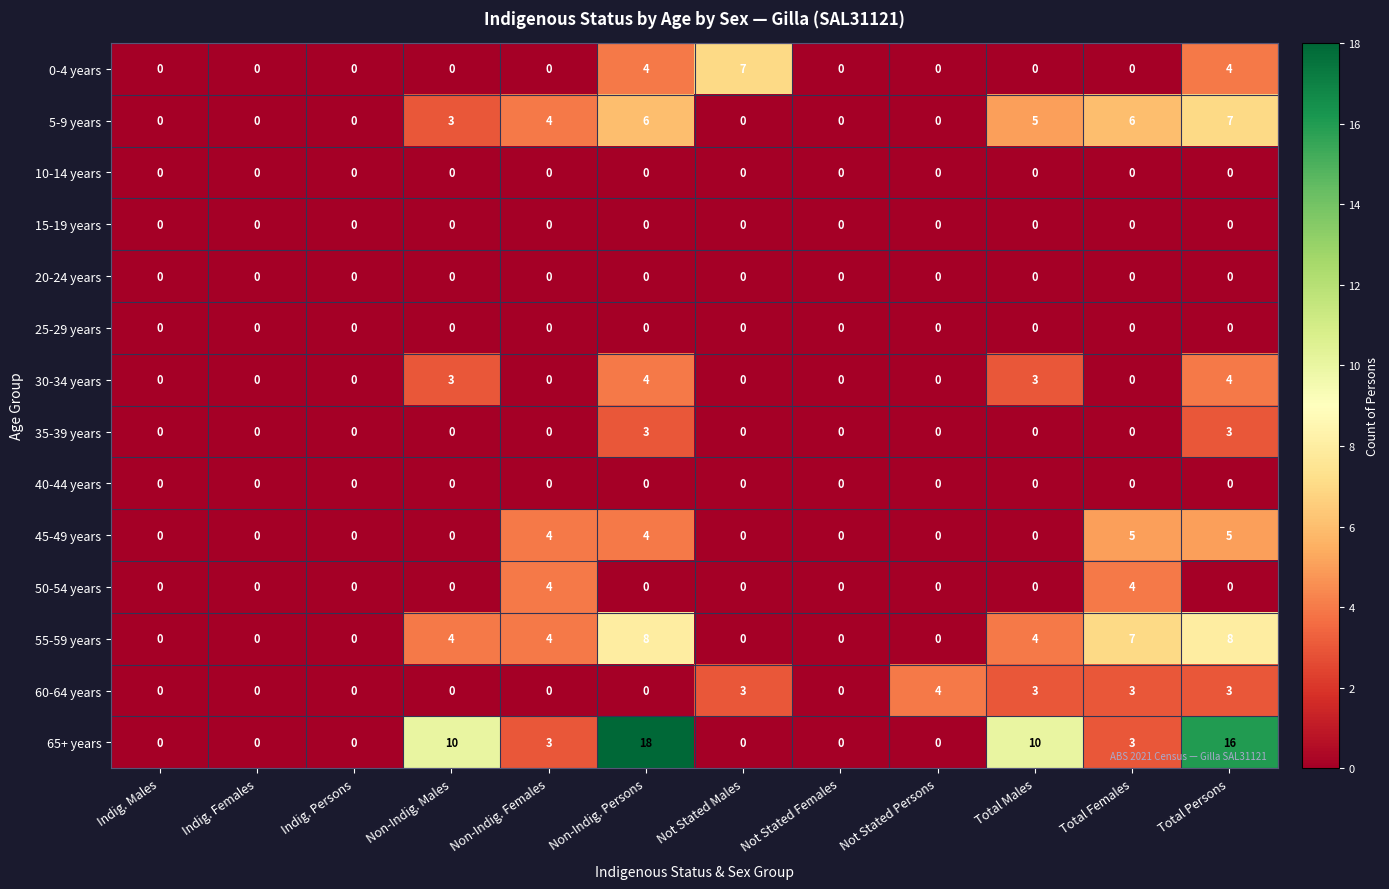

What is the sum of the 5-9 years values at Not Stated Persons and Non-Indig. Persons?

6